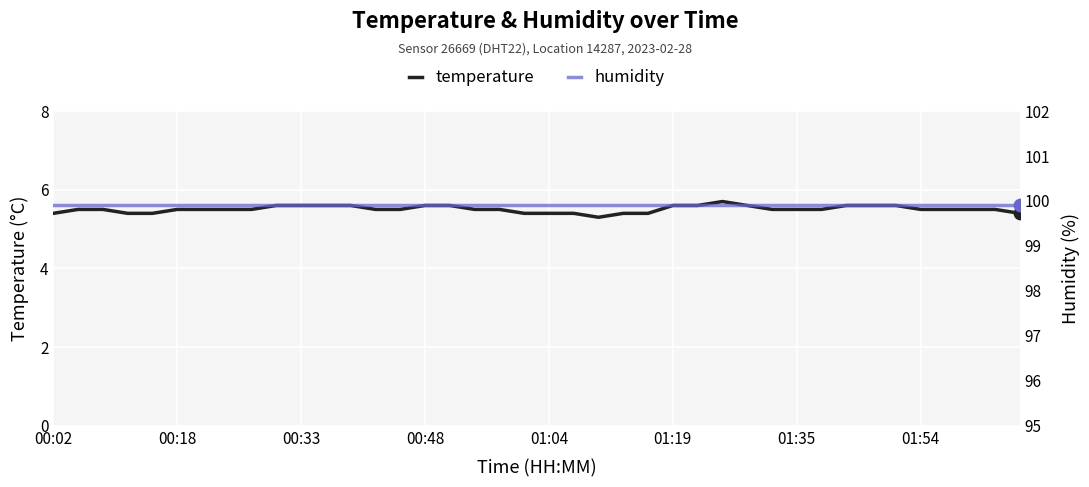

At how many categories does at least one series exceed 69?

40